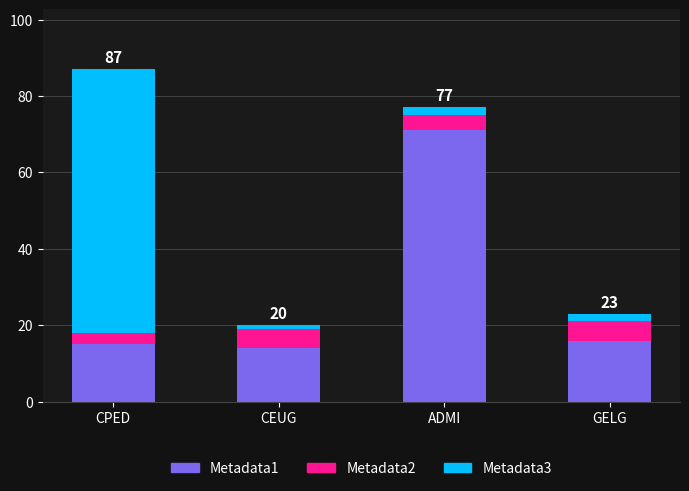

The value of Metadata1 at CPED is 25. True or false?

False